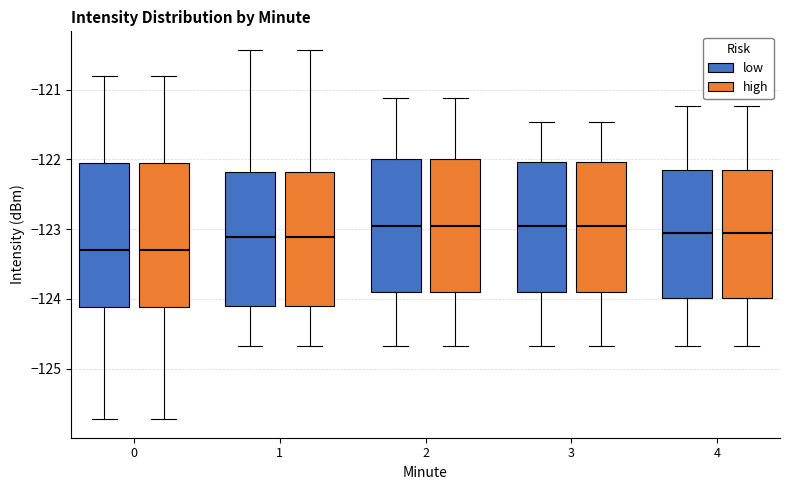

Where does the median line of the box for 0 (low) sit on the y-axis? The values are not printed on the chart, so give them approximately, as read against the axis.

-123.3